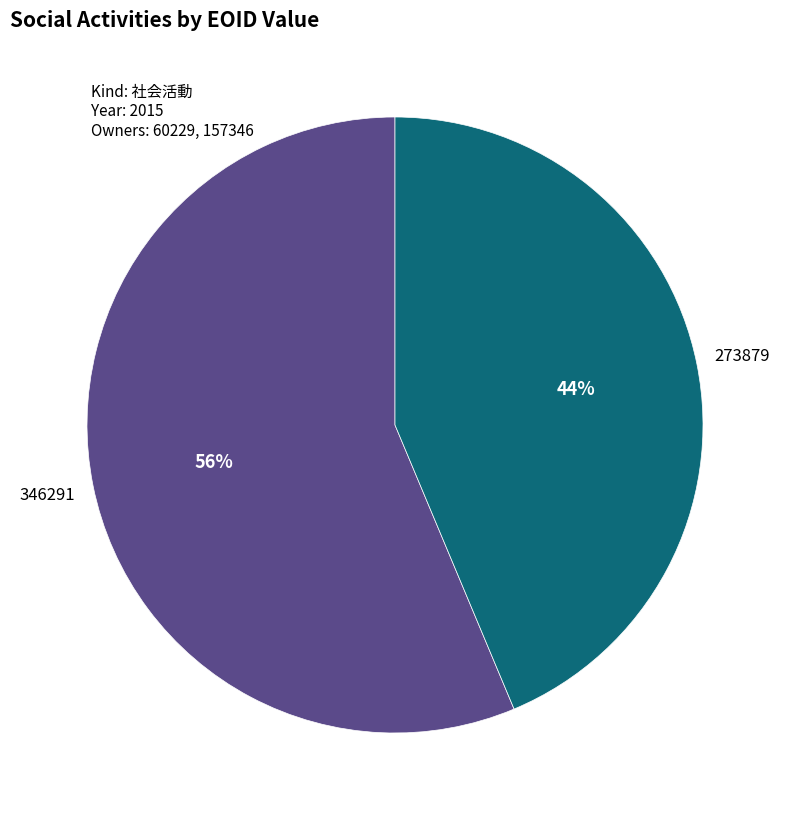

True or false: 273879 accounts for 38% of the total.

False